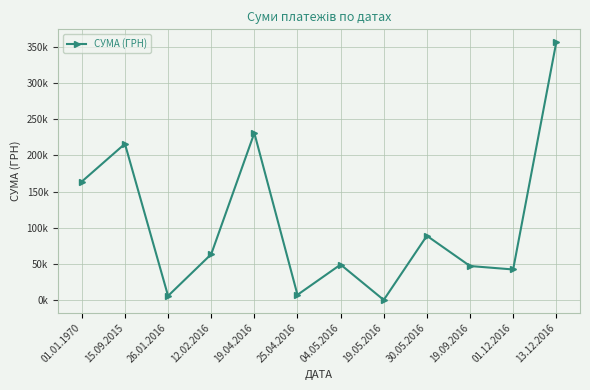

List the labels in order of value, smallest first.

19.05.2016, 26.01.2016, 25.04.2016, 01.12.2016, 19.09.2016, 04.05.2016, 12.02.2016, 30.05.2016, 01.01.1970, 15.09.2015, 19.04.2016, 13.12.2016